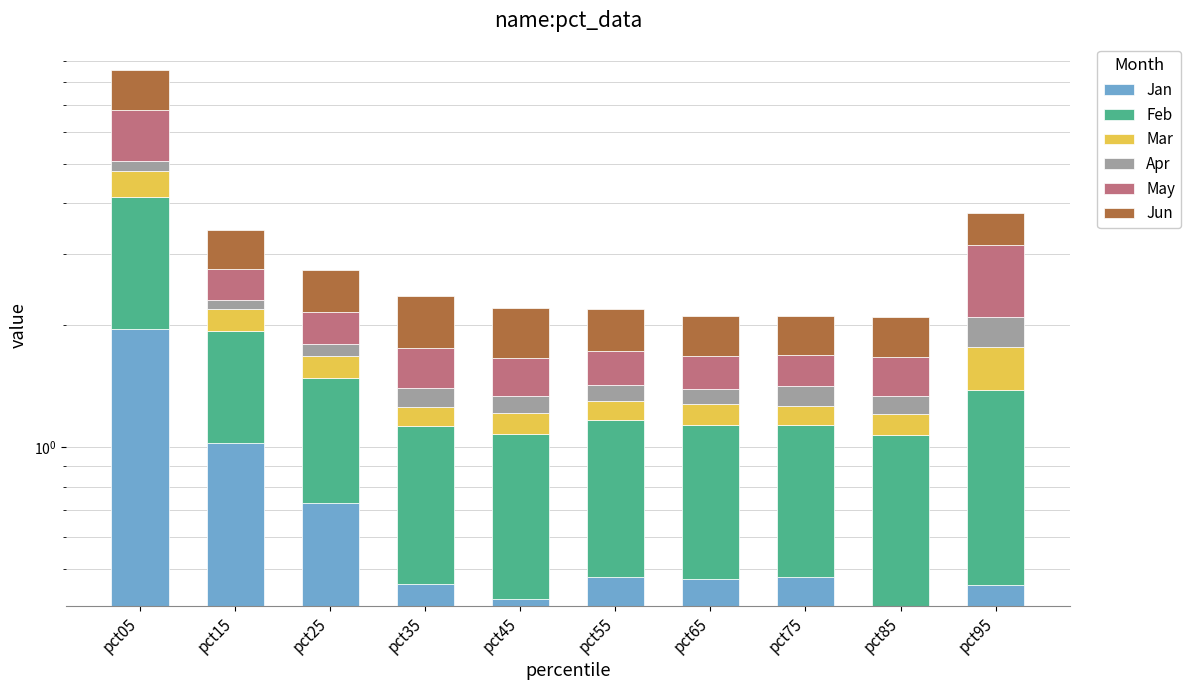

Between pct65 and pct95, which is larger?

pct65